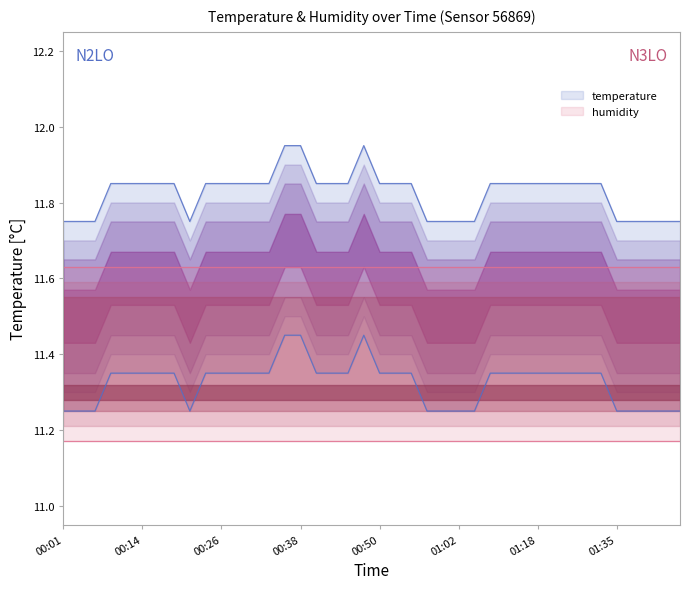

Reading left to right, extract all data points from this chart.

11.8	11.8	11.8	11.8	11.8	11.8	11.8	11.8	11.8	11.8	11.8	11.8	11.8	11.8	11.9	11.9	11.8	11.8	11.8	11.9	11.8	11.8	11.8	11.8	11.8	11.8	11.8	11.8	11.8	11.8	11.8	11.8	11.8	11.8	11.8	11.8	11.8	11.8	11.8	11.8